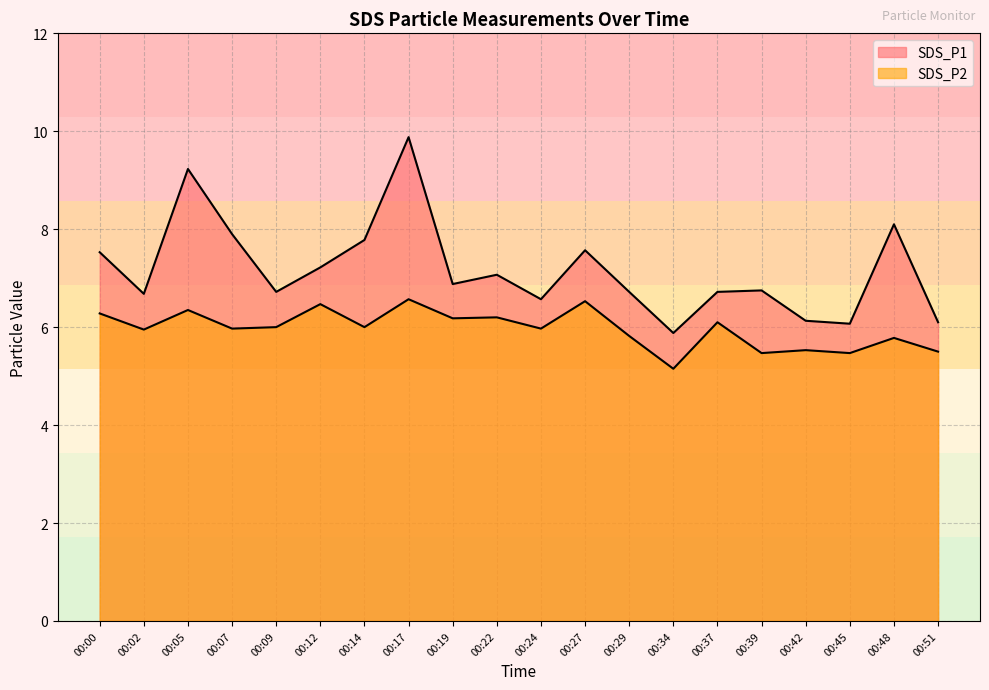

Reading left to right, transcribe all the data shown in this chart.

SDS_P1: 00:00=7.5	00:02=6.7	00:05=9.2	00:07=7.9	00:09=6.7	00:12=7.2	00:14=7.8	00:17=9.9	00:19=6.9	00:22=7.1	00:24=6.6	00:27=7.6	00:29=6.7	00:34=5.9	00:37=6.7	00:39=6.8	00:42=6.1	00:45=6.1	00:48=8.1	00:51=6.1
SDS_P2: 00:00=6.3	00:02=6.0	00:05=6.3	00:07=6.0	00:09=6.0	00:12=6.5	00:14=6.0	00:17=6.6	00:19=6.2	00:22=6.2	00:24=6.0	00:27=6.5	00:29=5.8	00:34=5.2	00:37=6.1	00:39=5.5	00:42=5.5	00:45=5.5	00:48=5.8	00:51=5.5